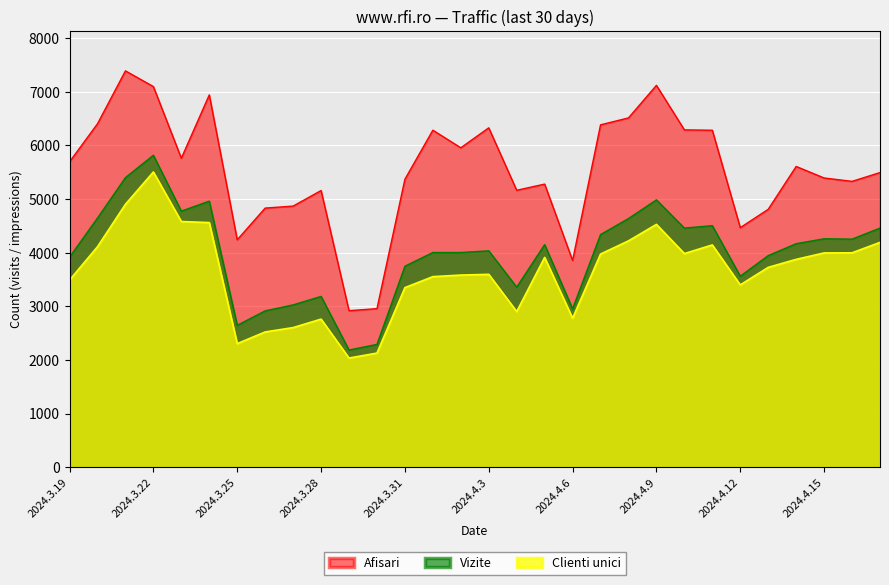

At which label does Vizite first exceed 4151?

2024.3.20